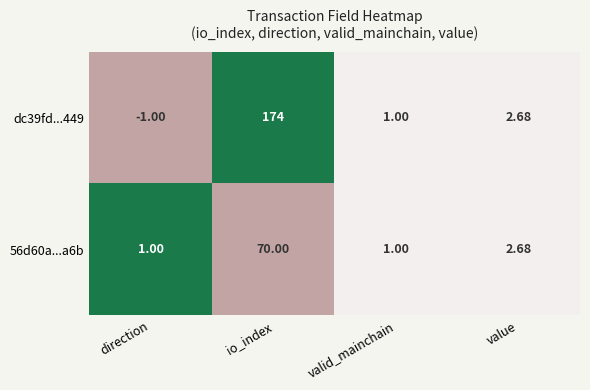

At which category does the chart reach its minimum across all series?

direction